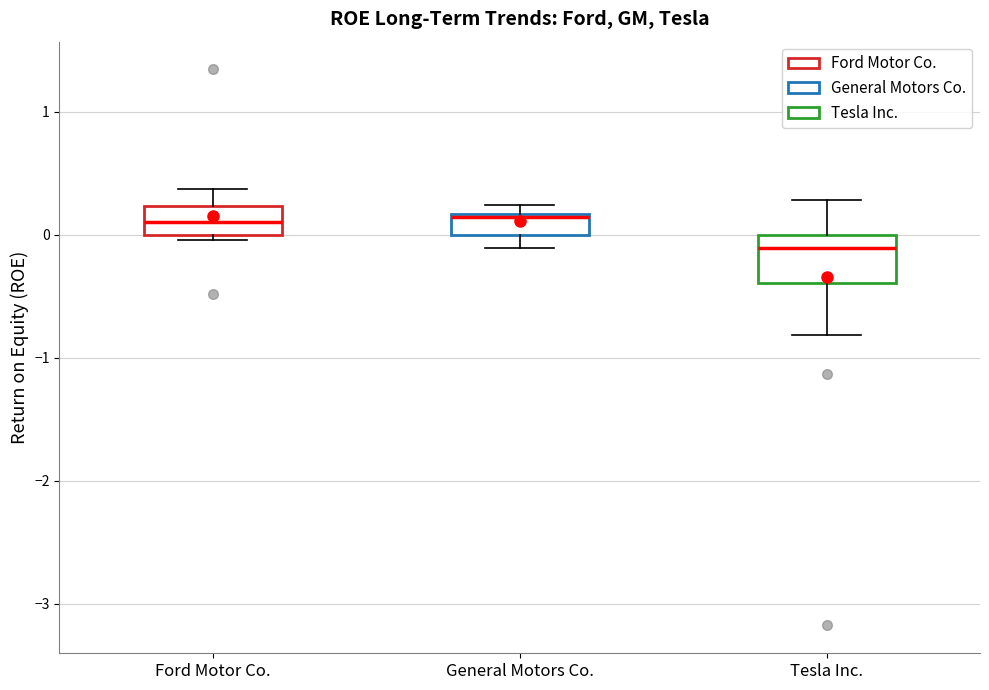

Comparing the boxes themselves (not the whiskers), which one is the tallest?

Tesla Inc.